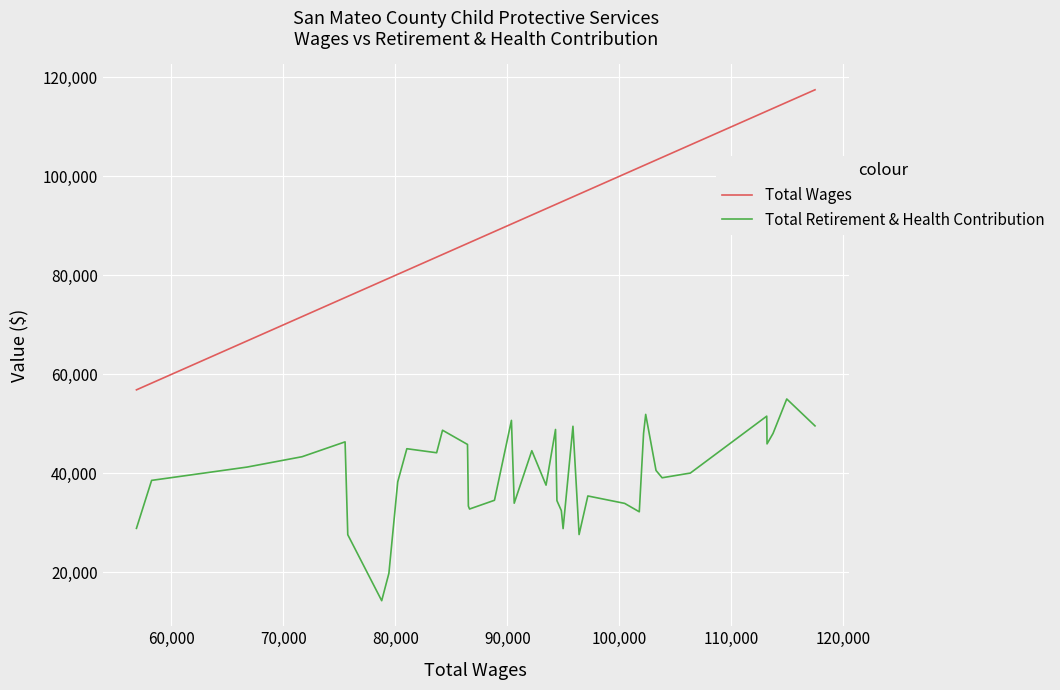

List the series in order of their overall mean, lowest first.

Total Retirement & Health Contribution, Total Wages